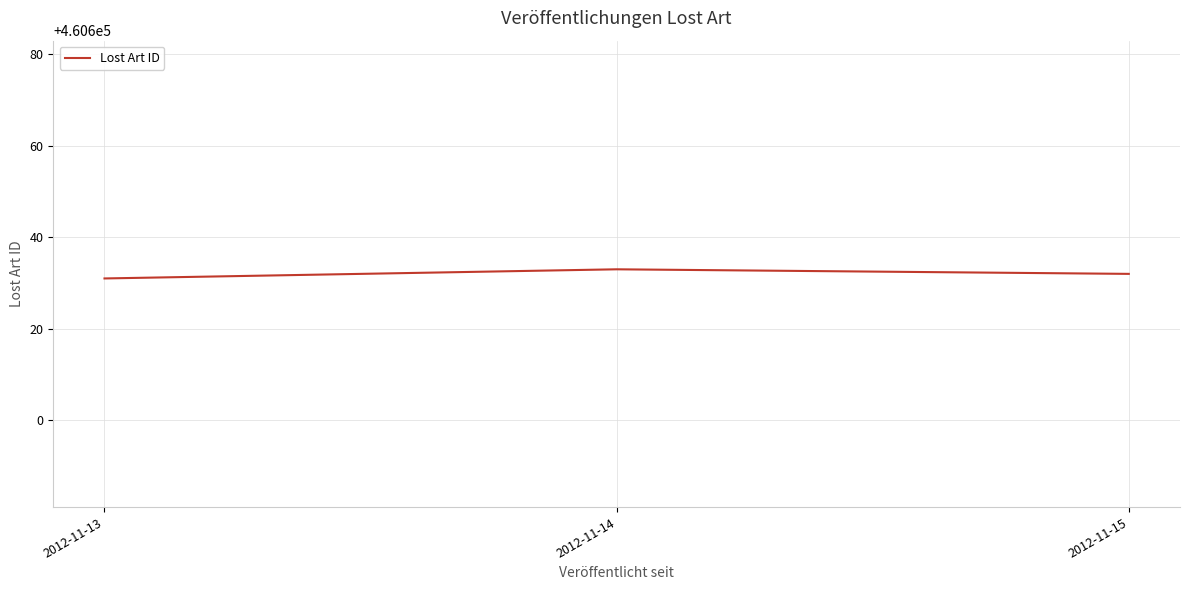

Is it true that the value at 2012-11-13 is 225264?

False